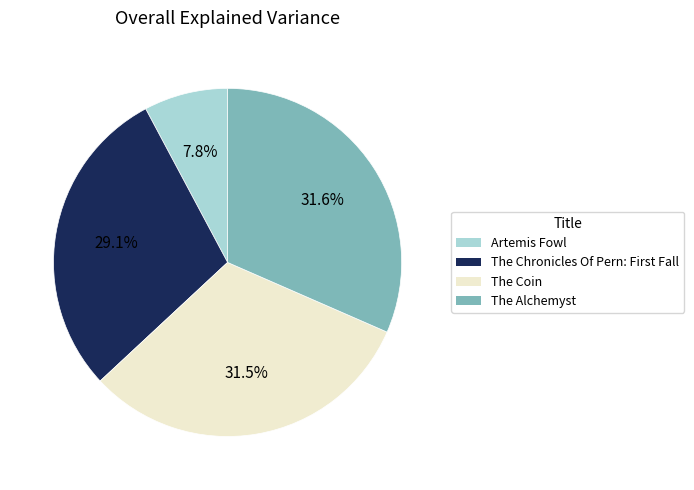

Combined, do The Coin and Artemis Fowl account for over 50%?

No